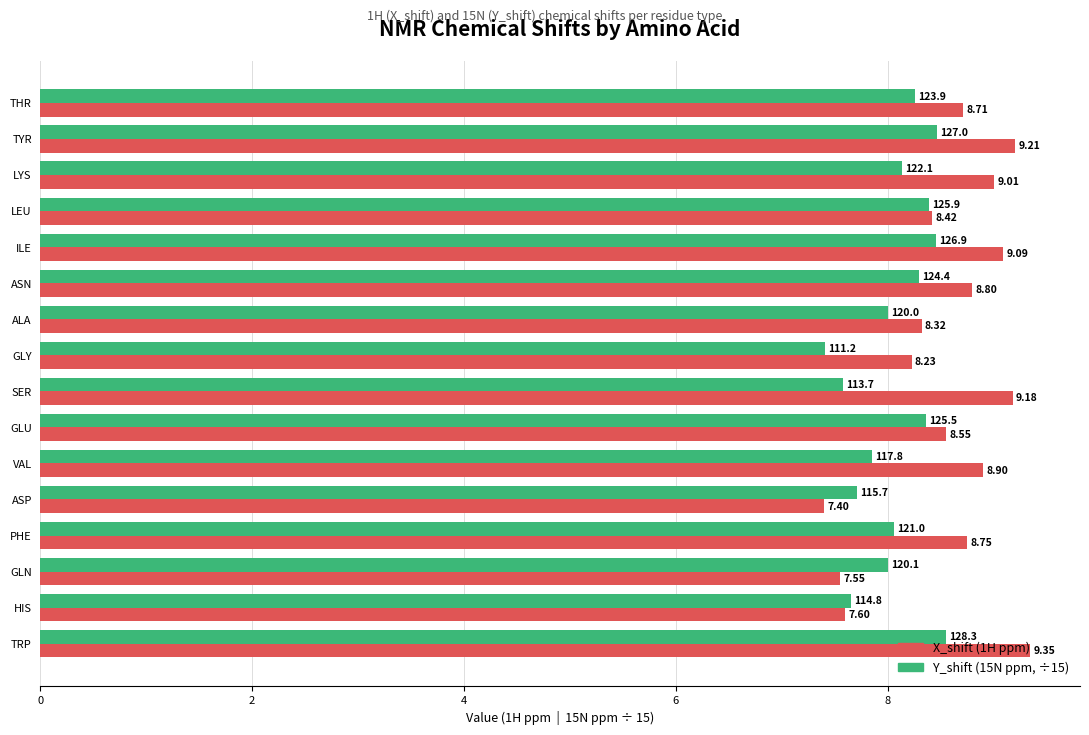

Which series has the largest total across all categories?

X_shift (1H ppm)